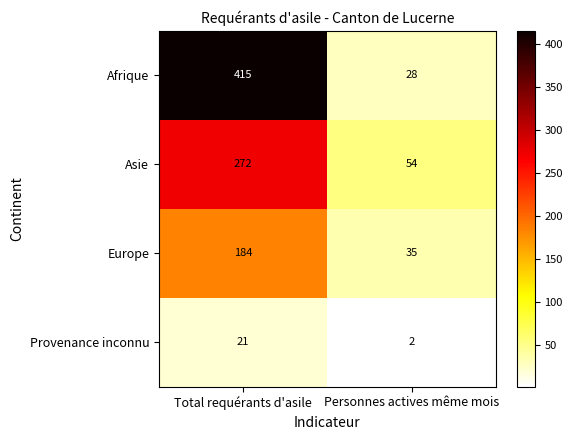

What is the average value of the Provenance inconnu series?

12